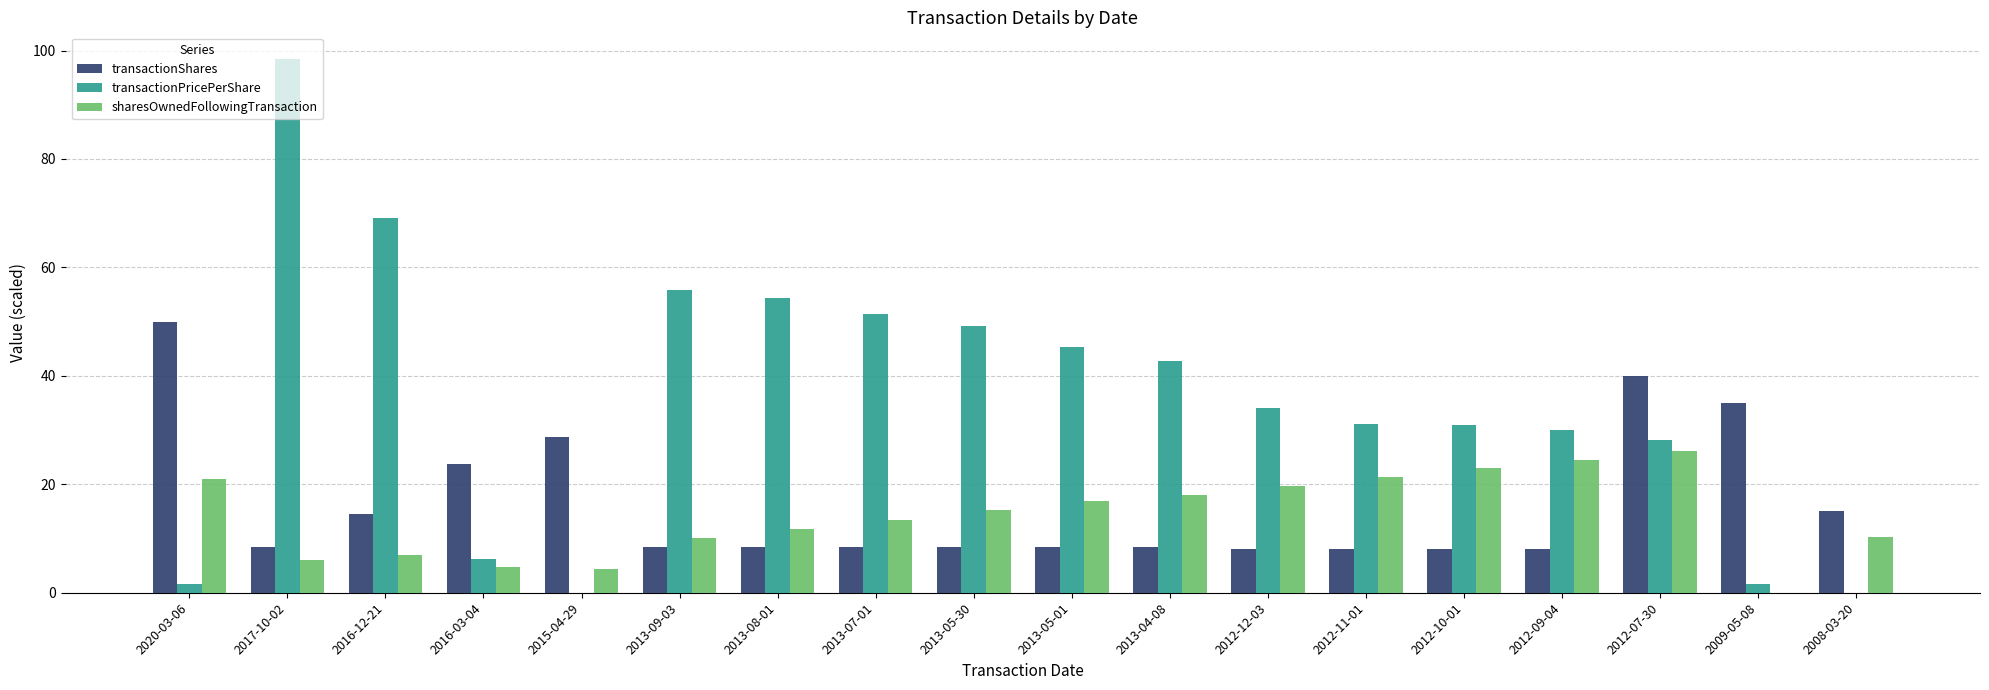

Which series changed the most between 2015-04-29 and 2012-11-01?

transactionPricePerShare